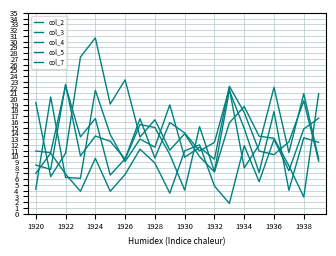

Which series ends up on top after the final intersection of col_4 and col_7?

col_7